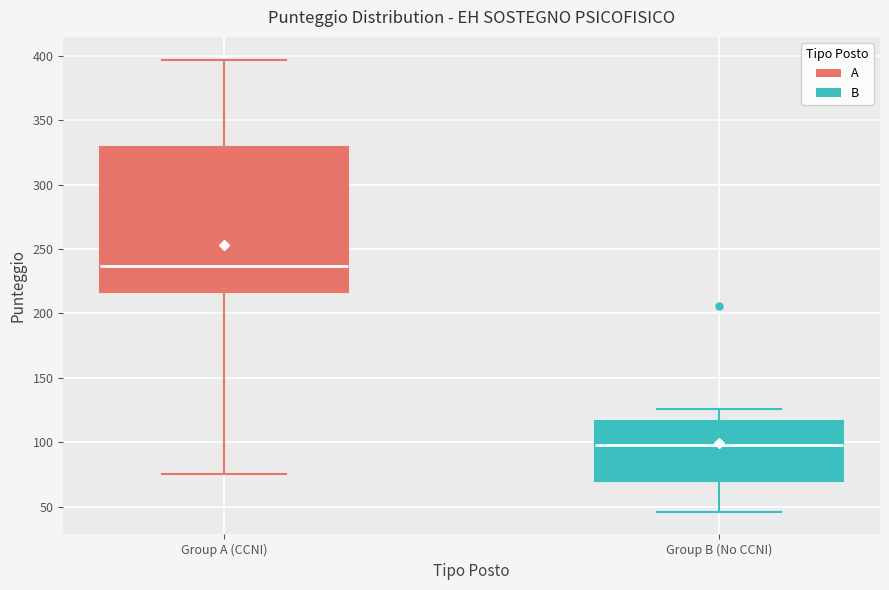

Which box is the tallest, from its lower edge to its upper edge?

Group A (CCNI)